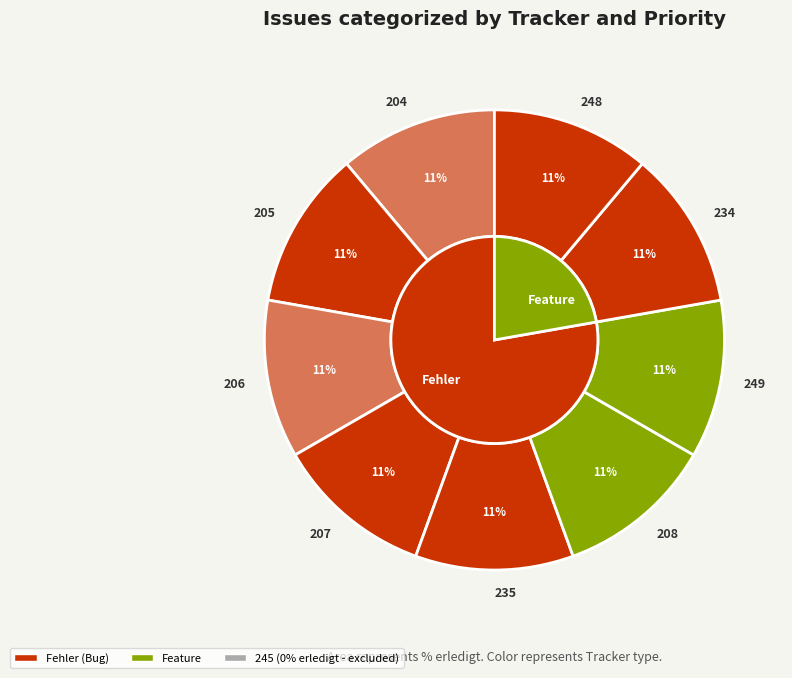

Is there a majority slice in this chart?

No